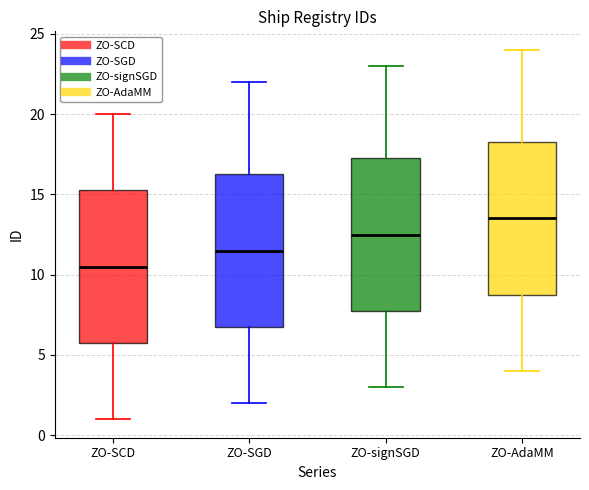

Reading left to right, read every box against the y-axis: the position of its median line, the range the box covers, and the ends of its whiskers. The values are not printed on the chart, so give them approximately, as read against the axis.

ZO-SCD: median 10.5, box 6.0 to 15.5, whiskers 1.0 to 20.0
ZO-SGD: median 11.5, box 7.0 to 16.5, whiskers 2.0 to 22.0
ZO-signSGD: median 12.5, box 8.0 to 17.5, whiskers 3.0 to 23.0
ZO-AdaMM: median 13.5, box 9.0 to 18.5, whiskers 4.0 to 24.0